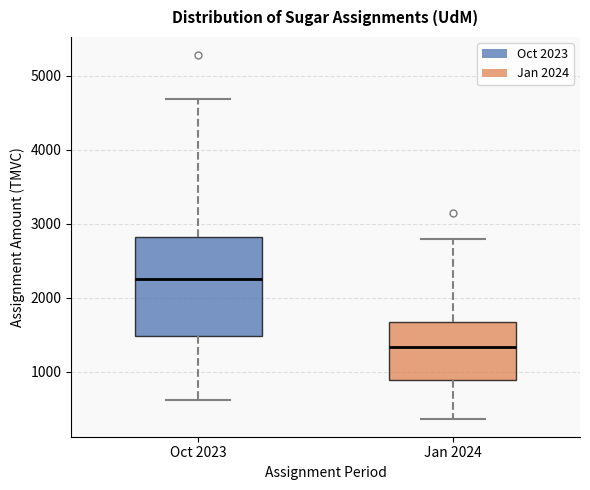

Comparing the boxes themselves (not the whiskers), which one is the tallest?

Oct 2023